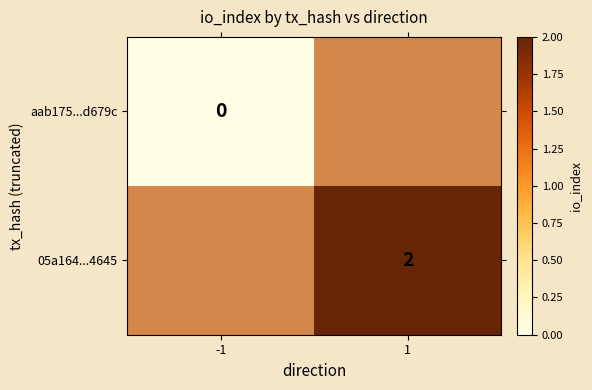

Which category has the highest value across all series?

1